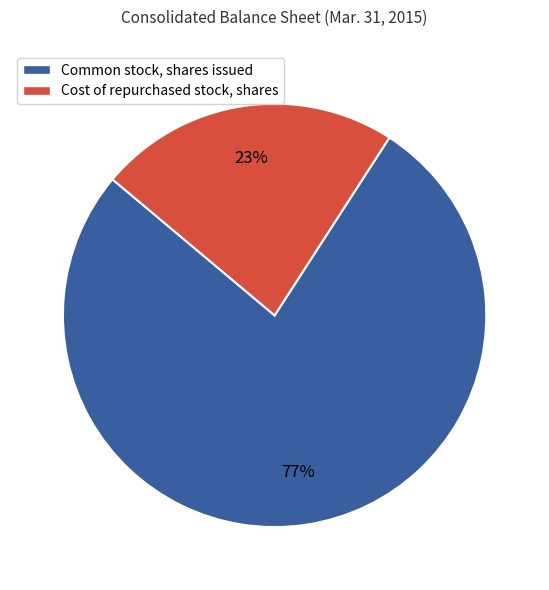

To the nearest percent, what is the difference between the largest and smallest slice percentages?

54%